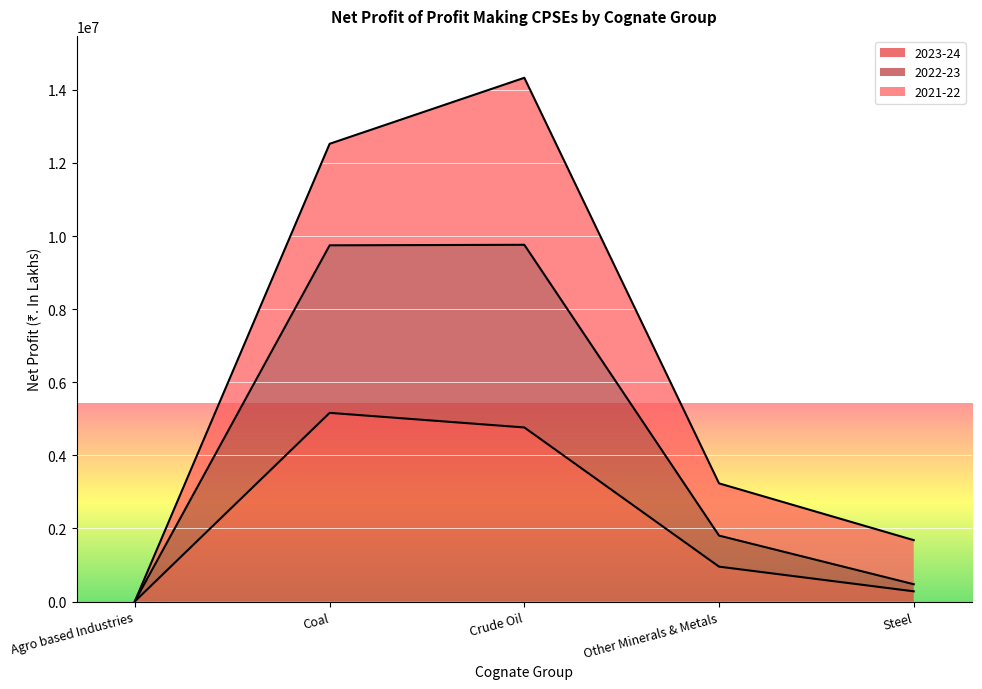

What are all the series names shown in the legend?

2023-24, 2022-23, 2021-22